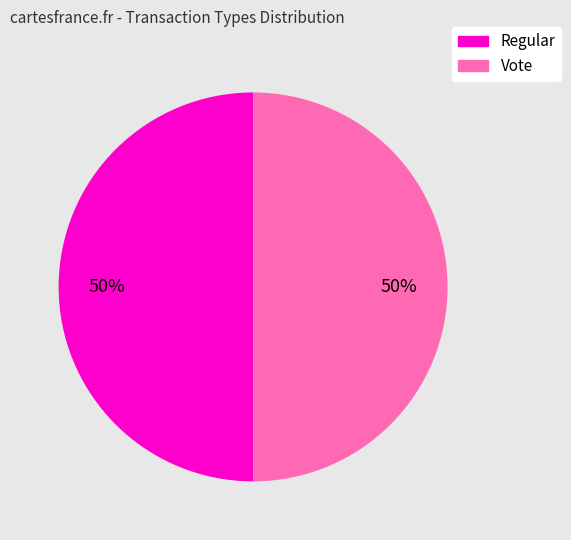

How many slices are in this pie chart?

2